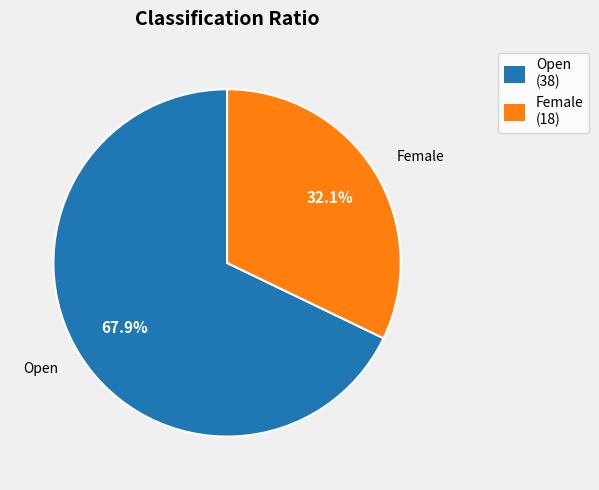

To the nearest percent, what is the difference between the largest and smallest slice percentages?

36%